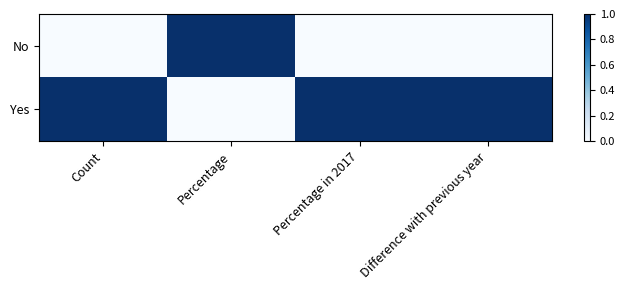

What is the total value across all series at Percentage in 2017?

1